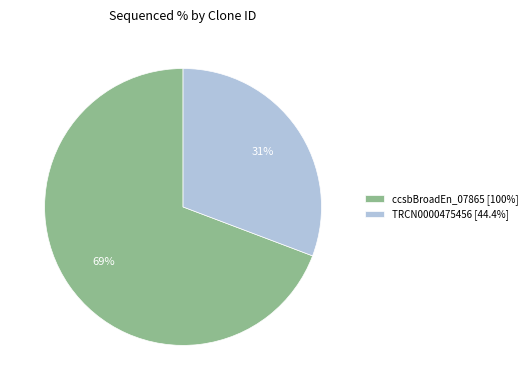

How many segments does this pie chart have?

2